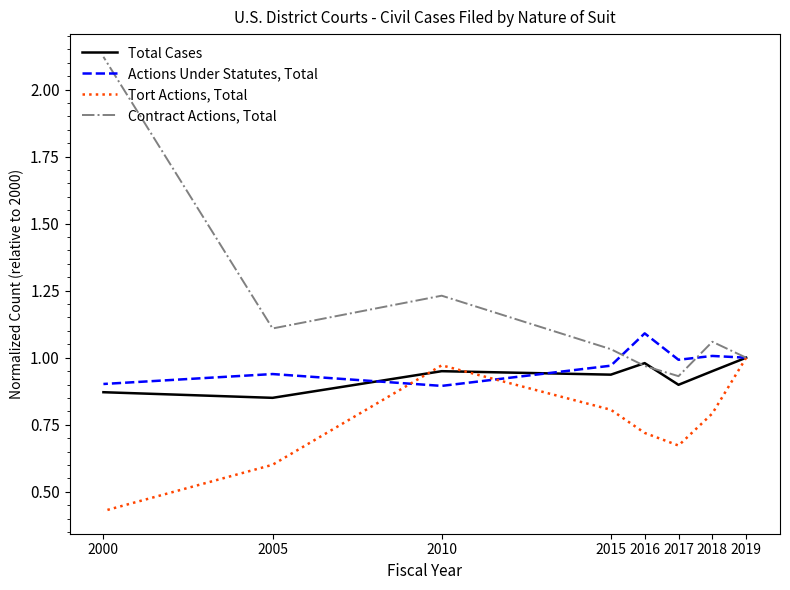

Is this an area chart (filled region under the line)?

No